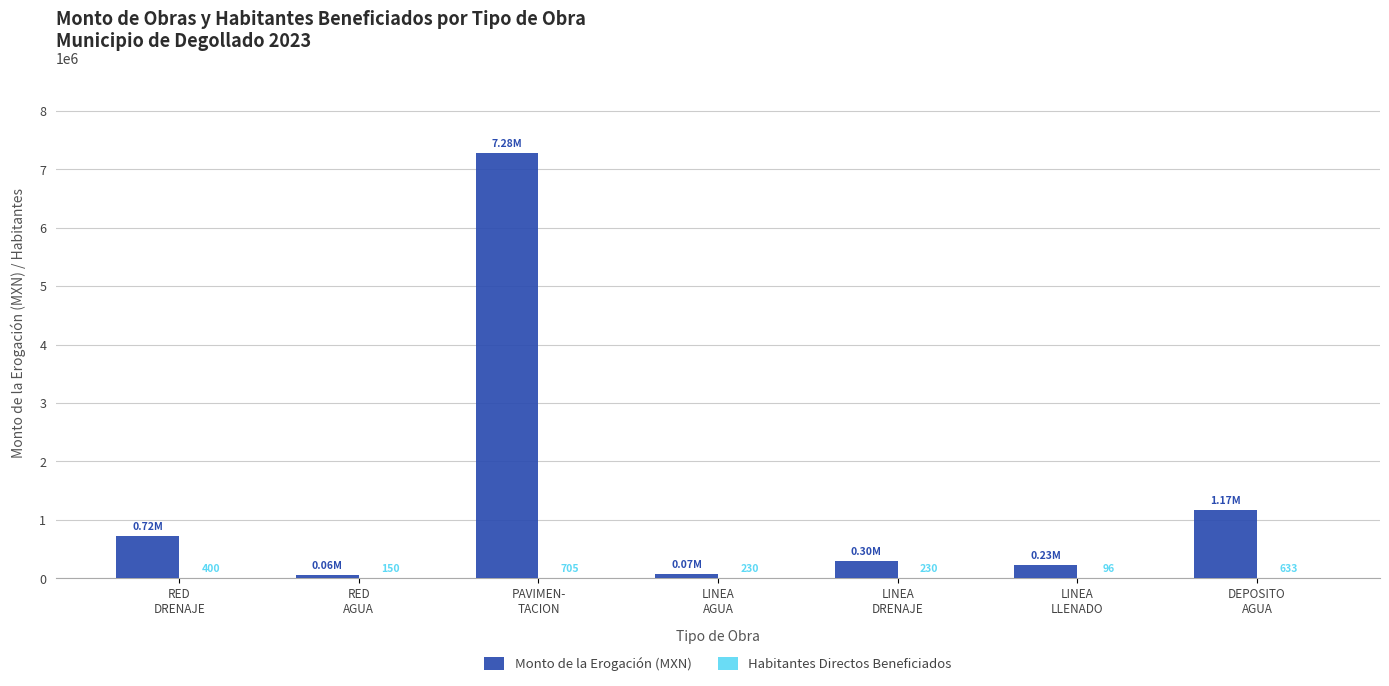

Which series has the largest total across all categories?

Monto de la Erogación (MXN)